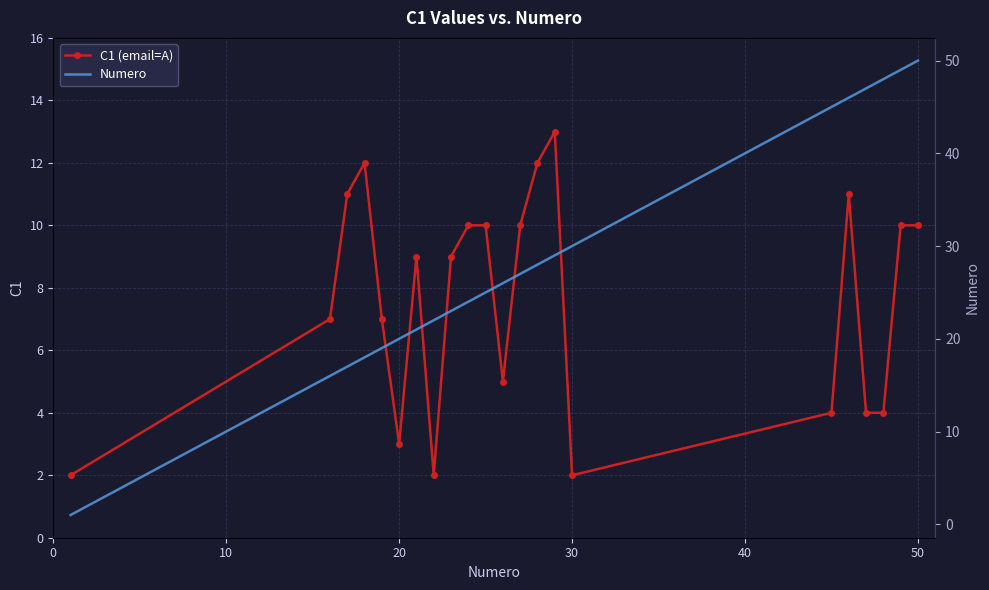

What is the maximum value for C1 (email=A)?

13